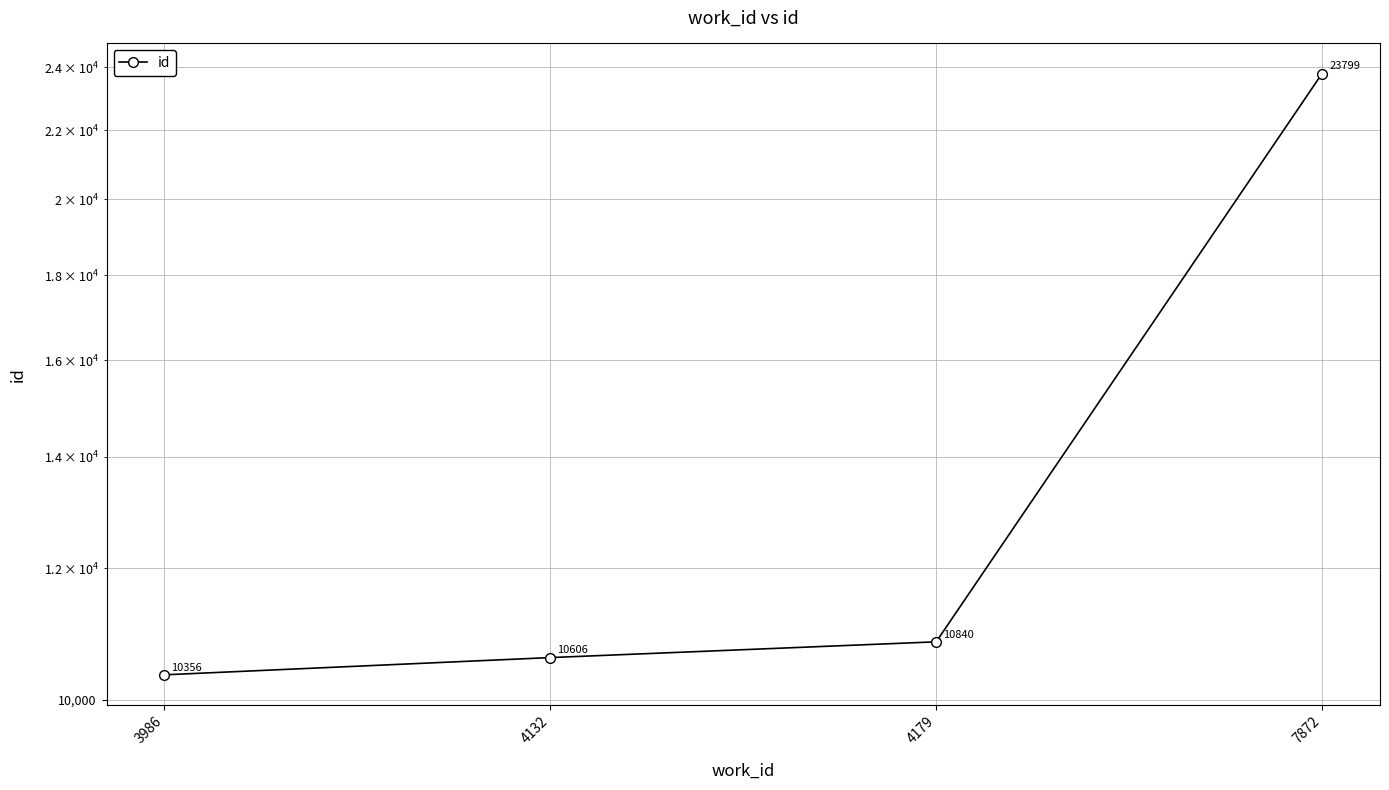

Which label corresponds to the smallest value in the chart?

3986